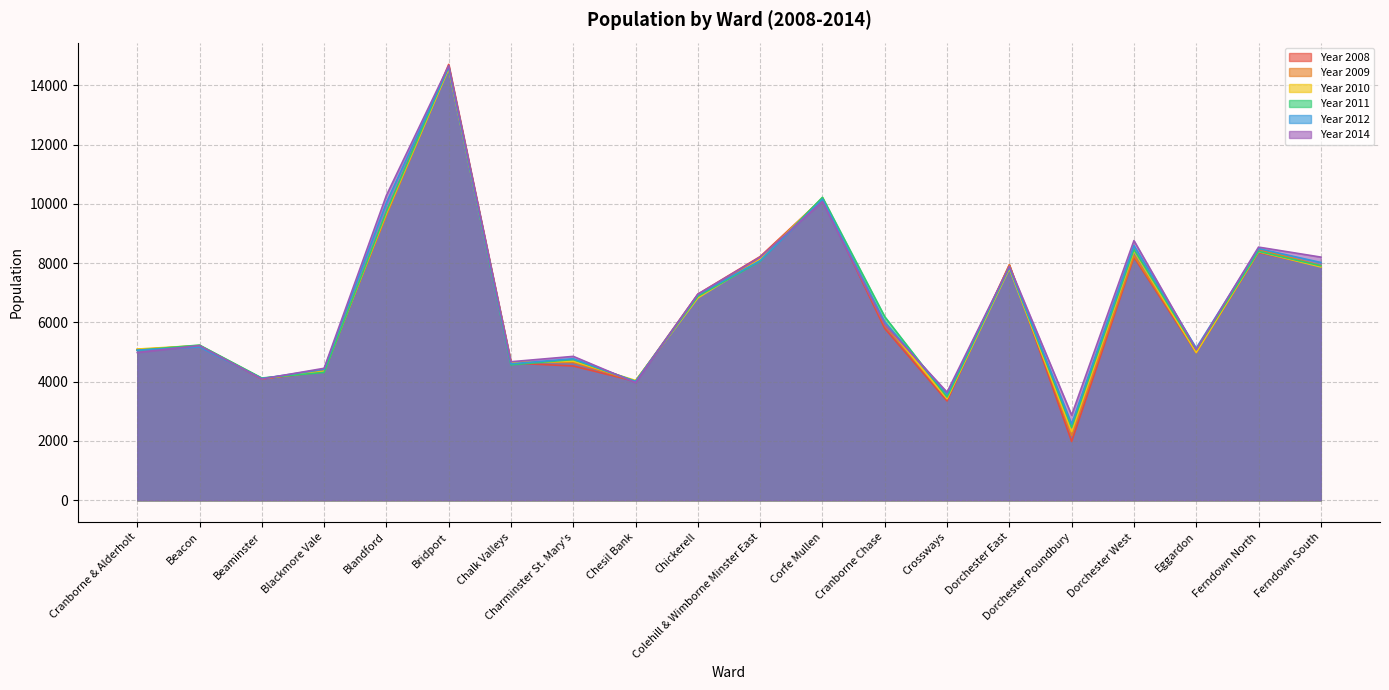

Does the chart have visible grid lines?

Yes